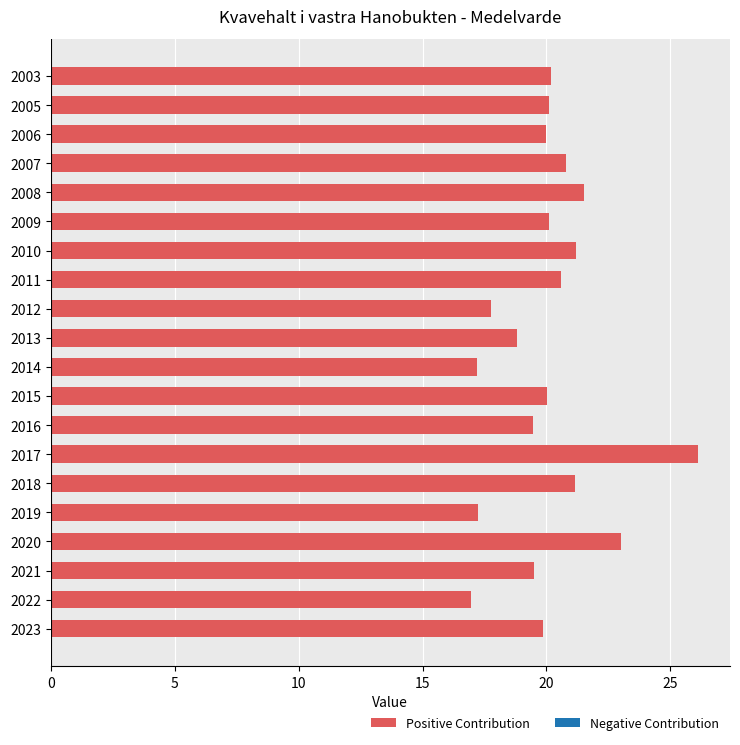

At which category does the chart reach its peak across all series?

2017